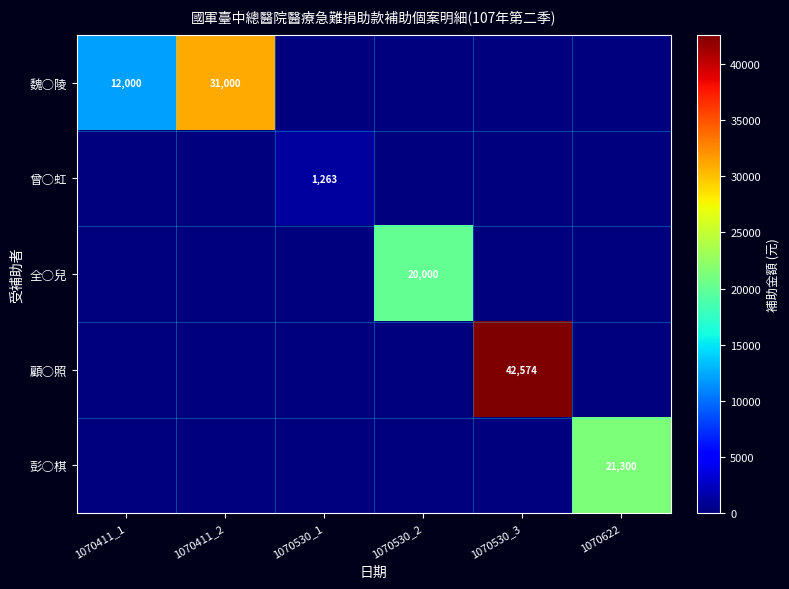

What is the difference between the maximum and minimum values in the 顧○照 series?

42574